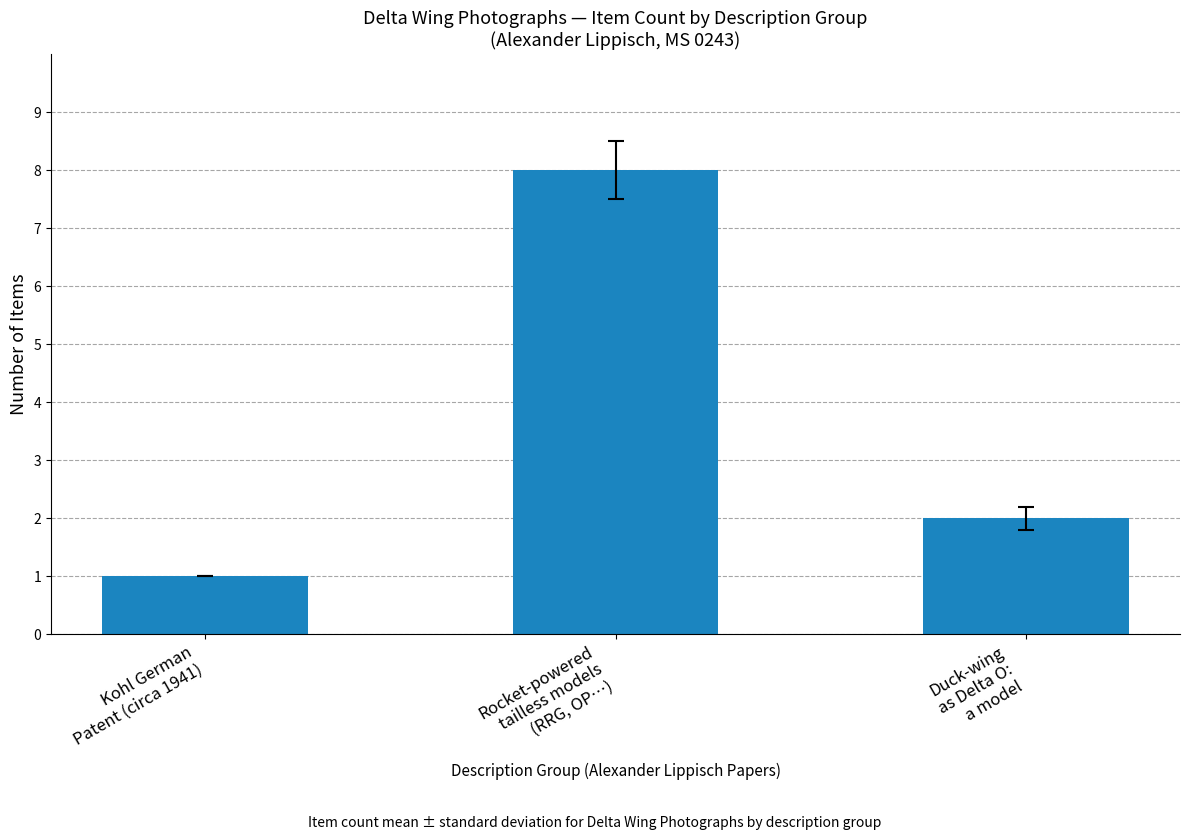

Reading right to left, what are all the values shown in this chart?

Duck-wing
as Delta O:
a model=2	Rocket-powered
tailless models
(RRG, OP…)=8	Kohl German
Patent (circa 1941)=1